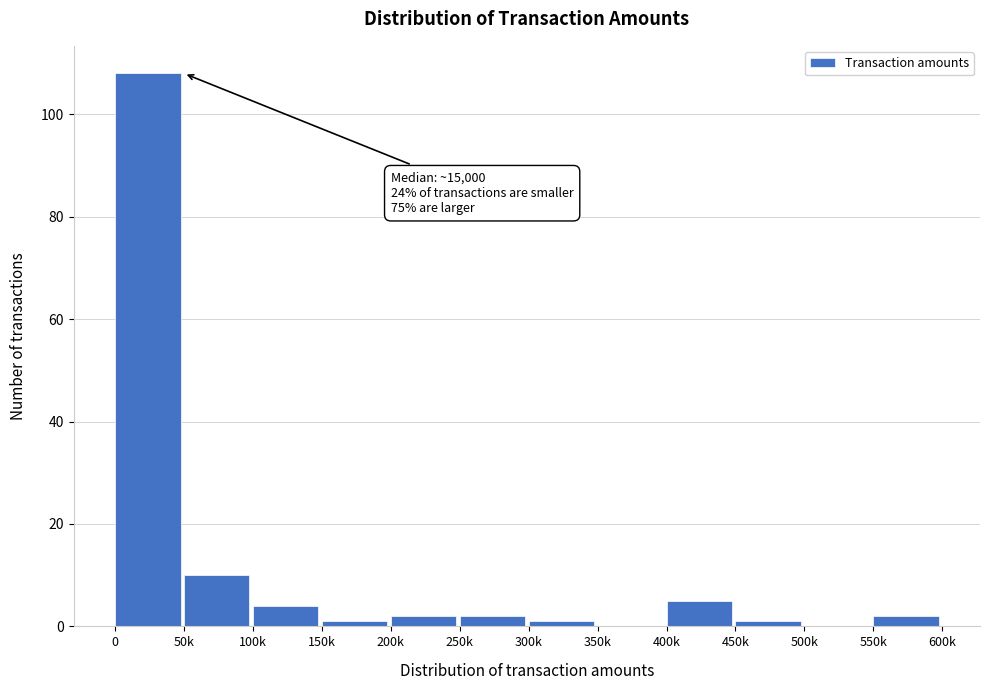

Reading right to left, transcribe all the data shown in this chart.

550k=2	500k=0	450k=1	400k=5	350k=0	300k=1	250k=2	200k=2	150k=1	100k=4	50k=10	0=108